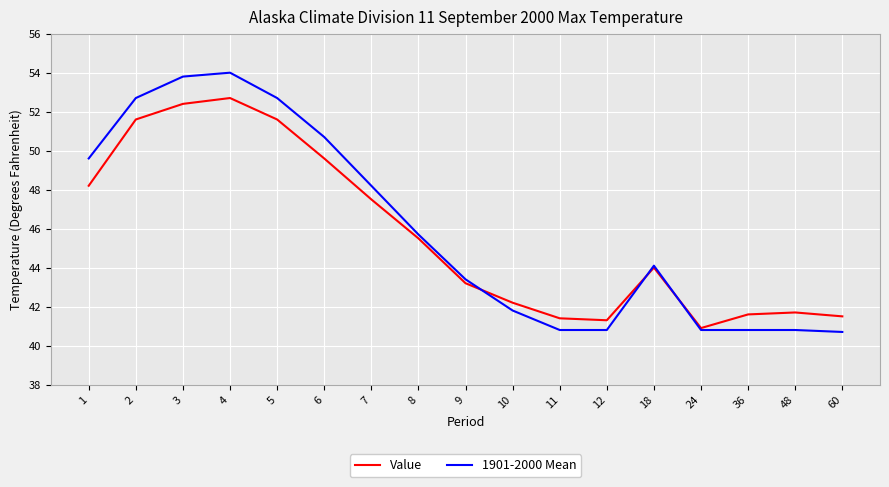

At 48, list the series in order from smallest to largest.

1901-2000 Mean, Value